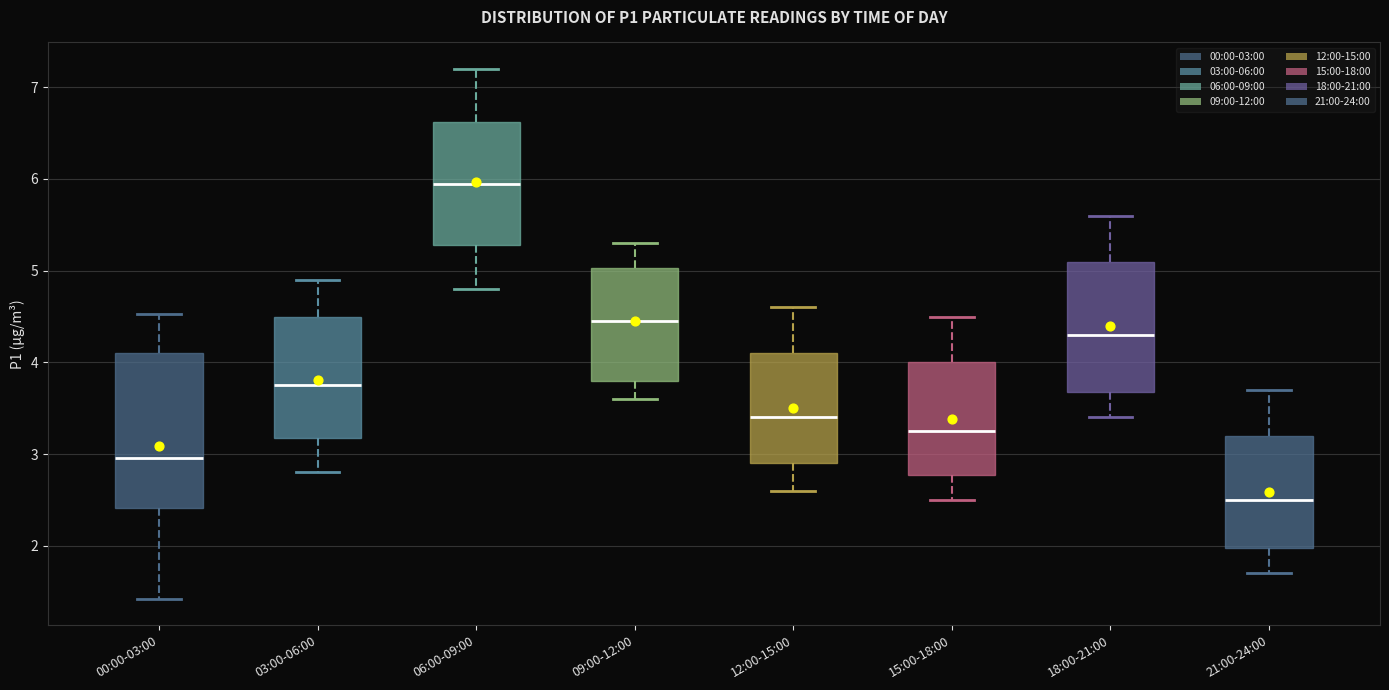

Which box's median line is the lowest?

21:00-24:00